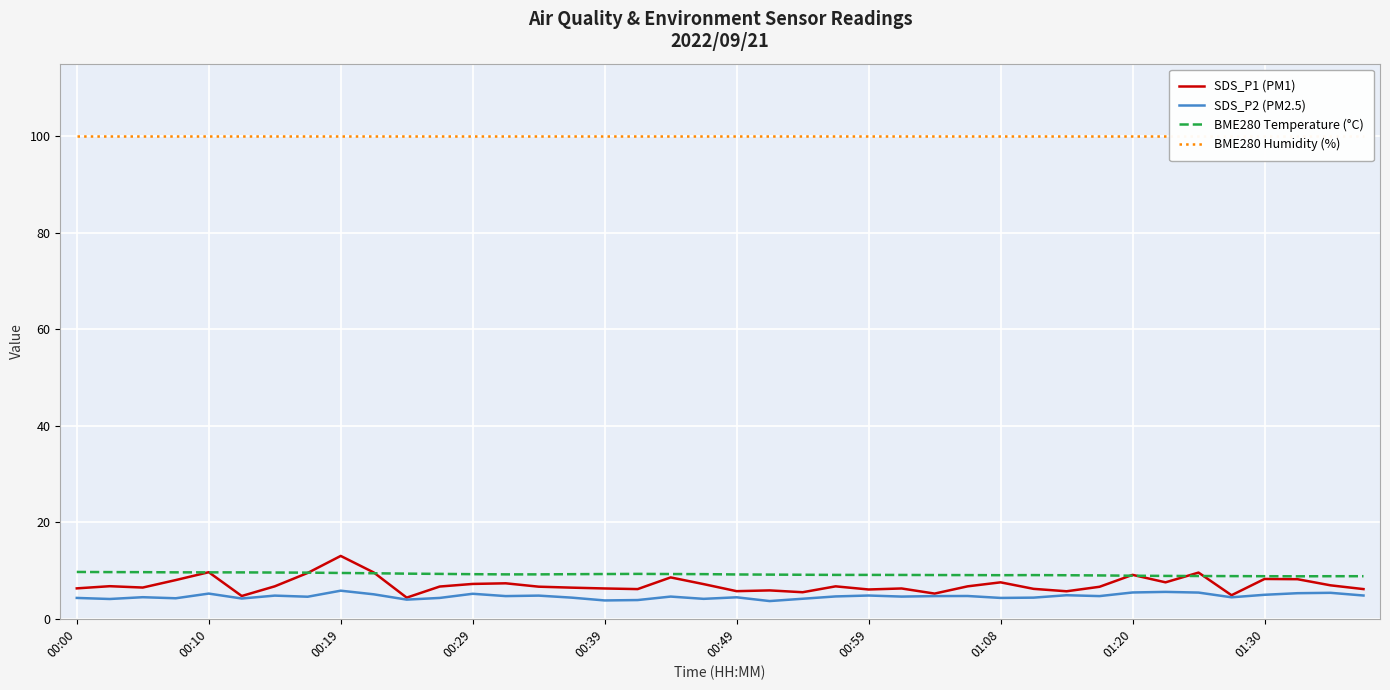

At which label is BME280 Humidity (%) closest to 100?

00:00